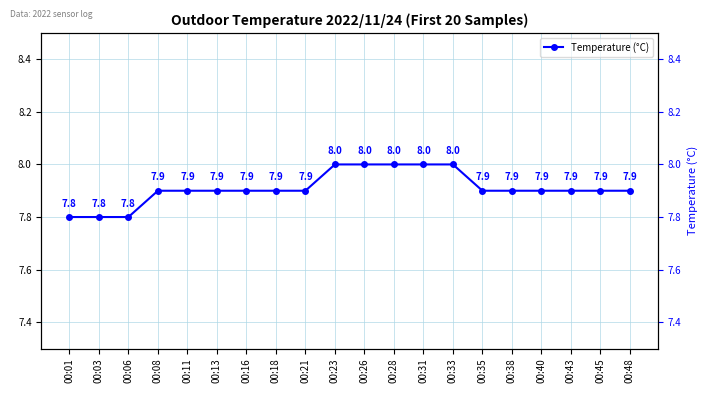

What is the approximate value at 00:28?

8.0